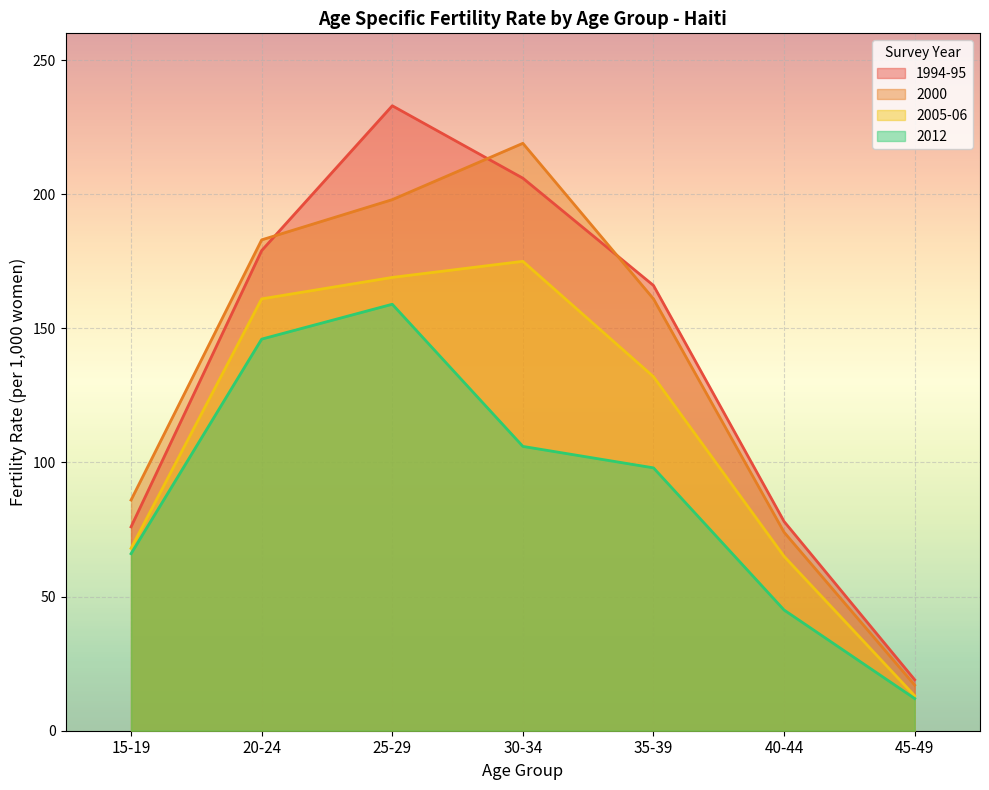

What is the difference between the 2005-06 values at 15-19 and 30-34?

107